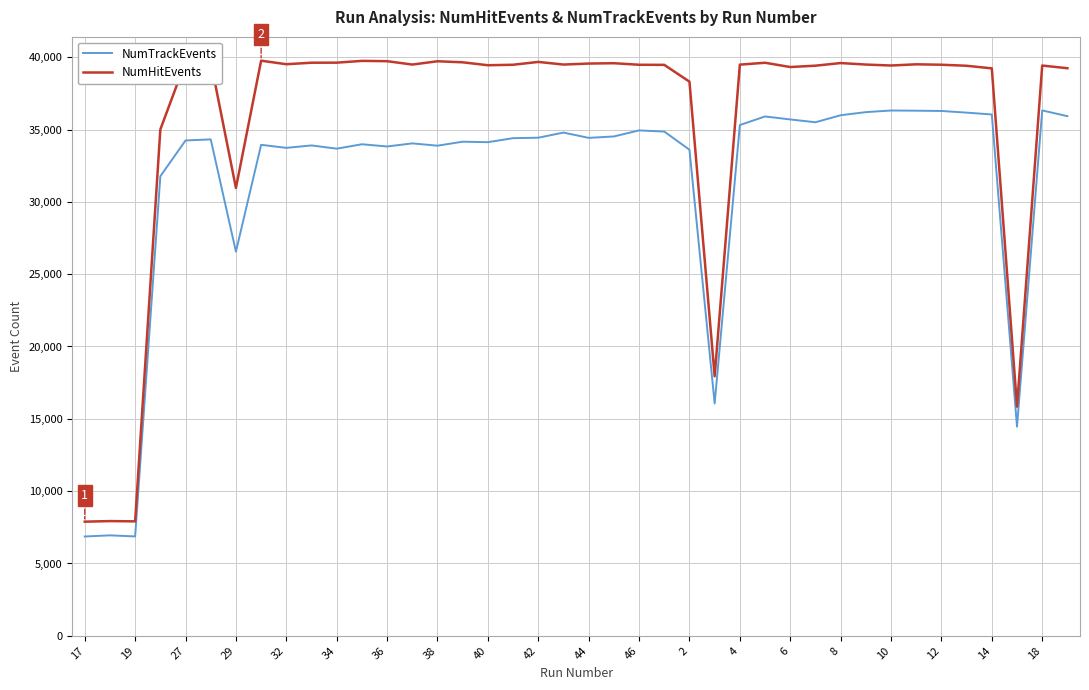

What is the difference between the maximum and minimum values in the NumTrackEvents series?

29455